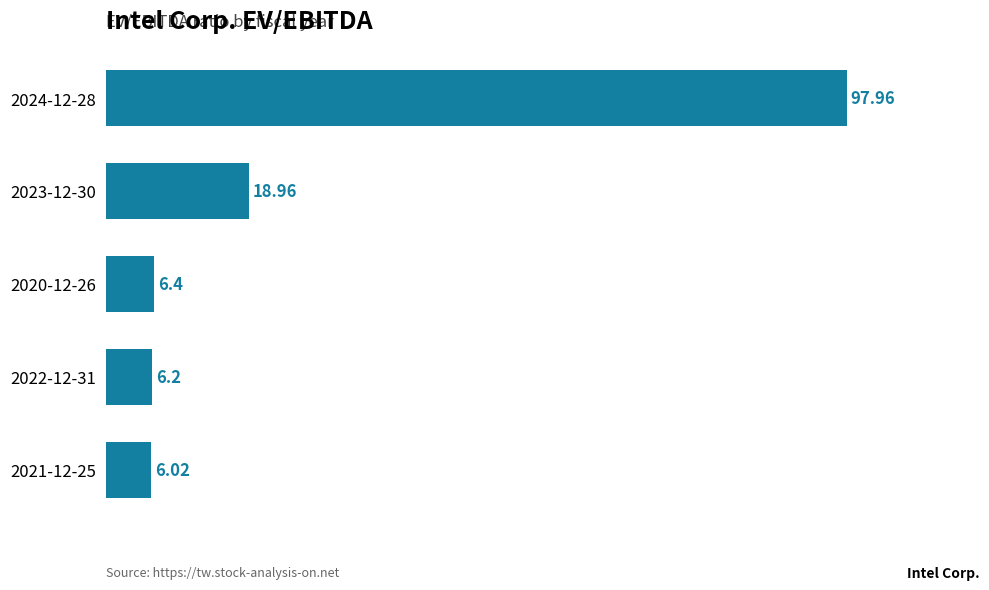

List the labels in order of value, smallest first.

2021-12-25, 2022-12-31, 2020-12-26, 2023-12-30, 2024-12-28